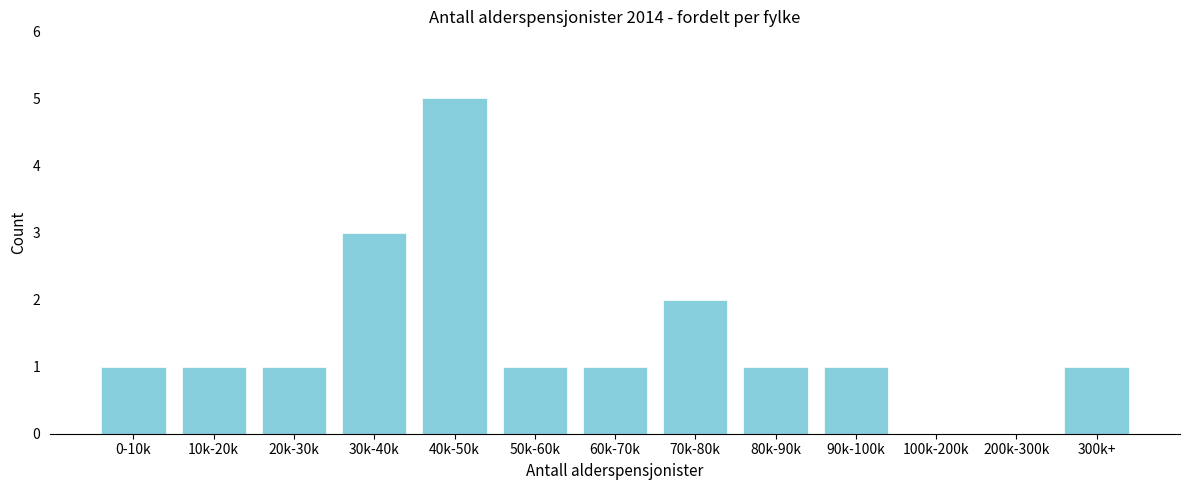

What is the sum of all values?

18